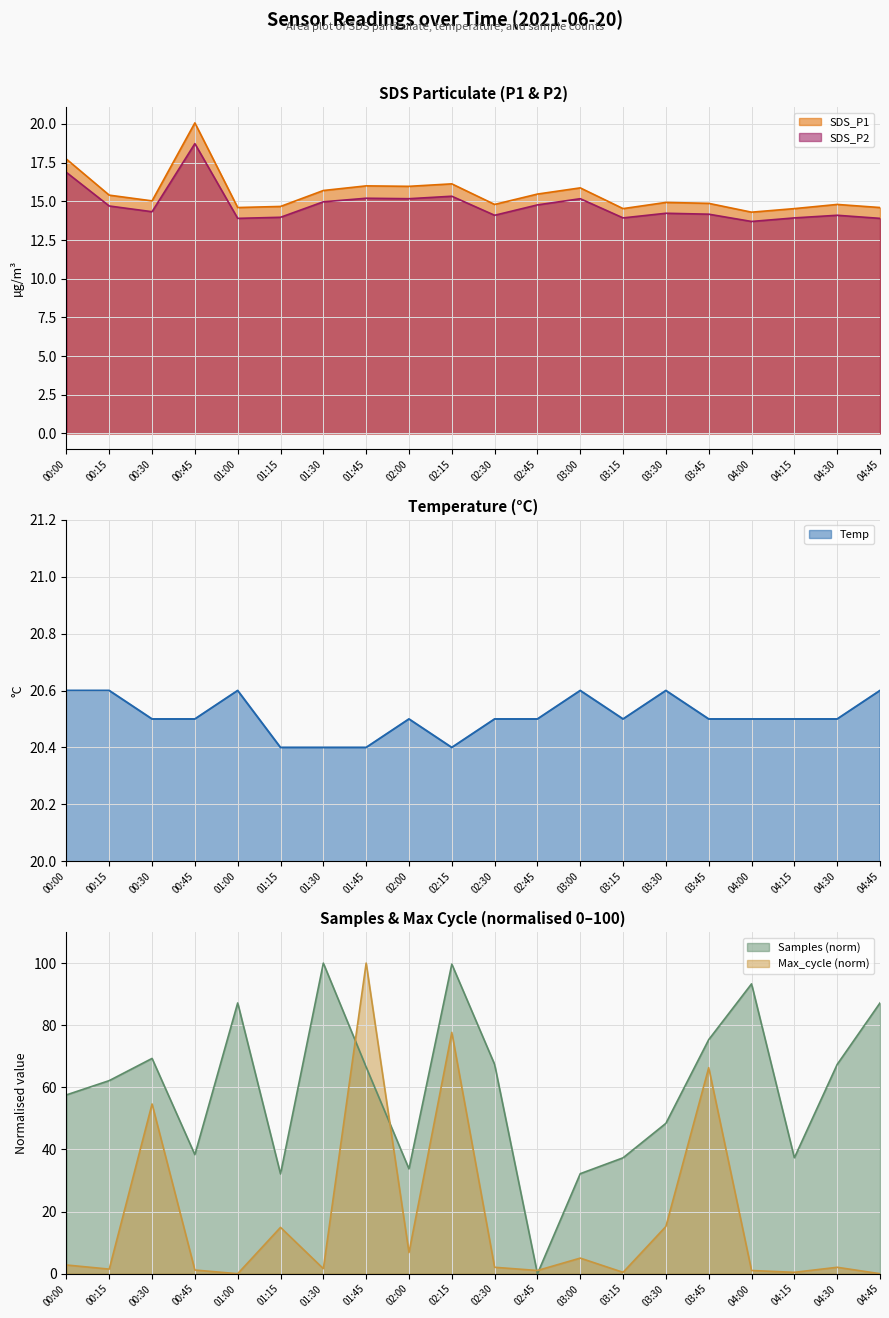

True or false: SDS_P2 and Temp intersect in this chart.

False